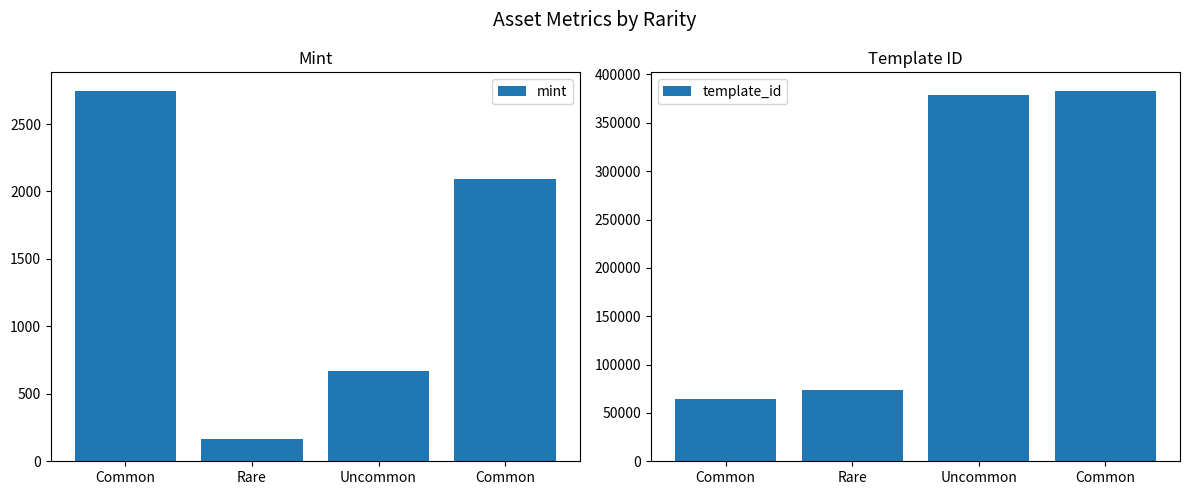

What is the total value across all series at Common?

67406